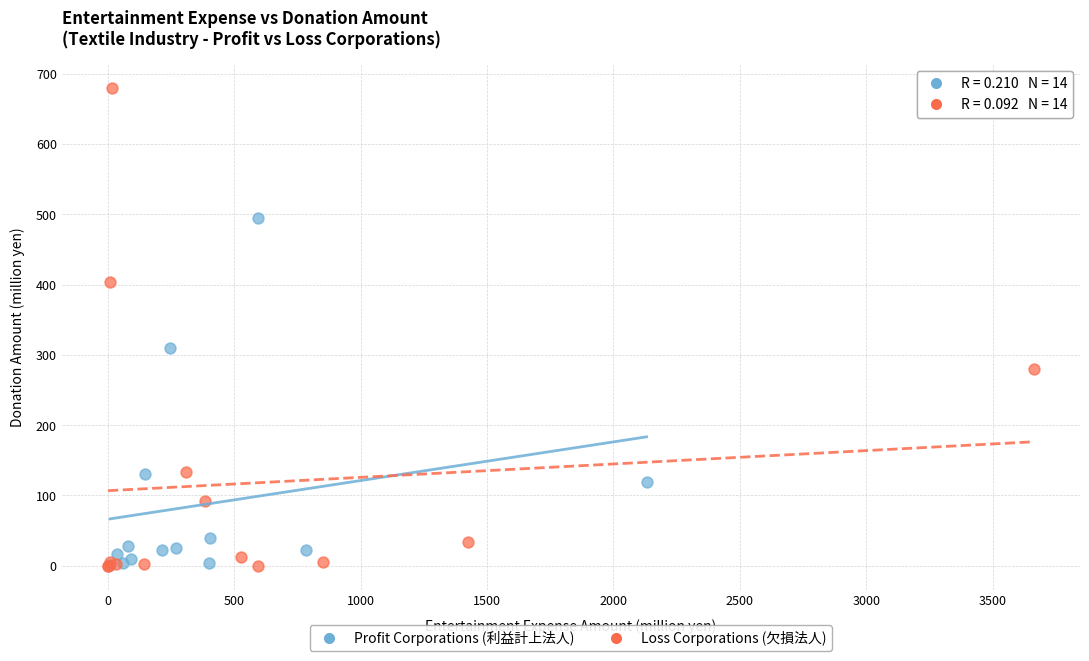

What are all the series names shown in the legend?

Profit Corporations (利益計上法人), Loss Corporations (欠損法人)